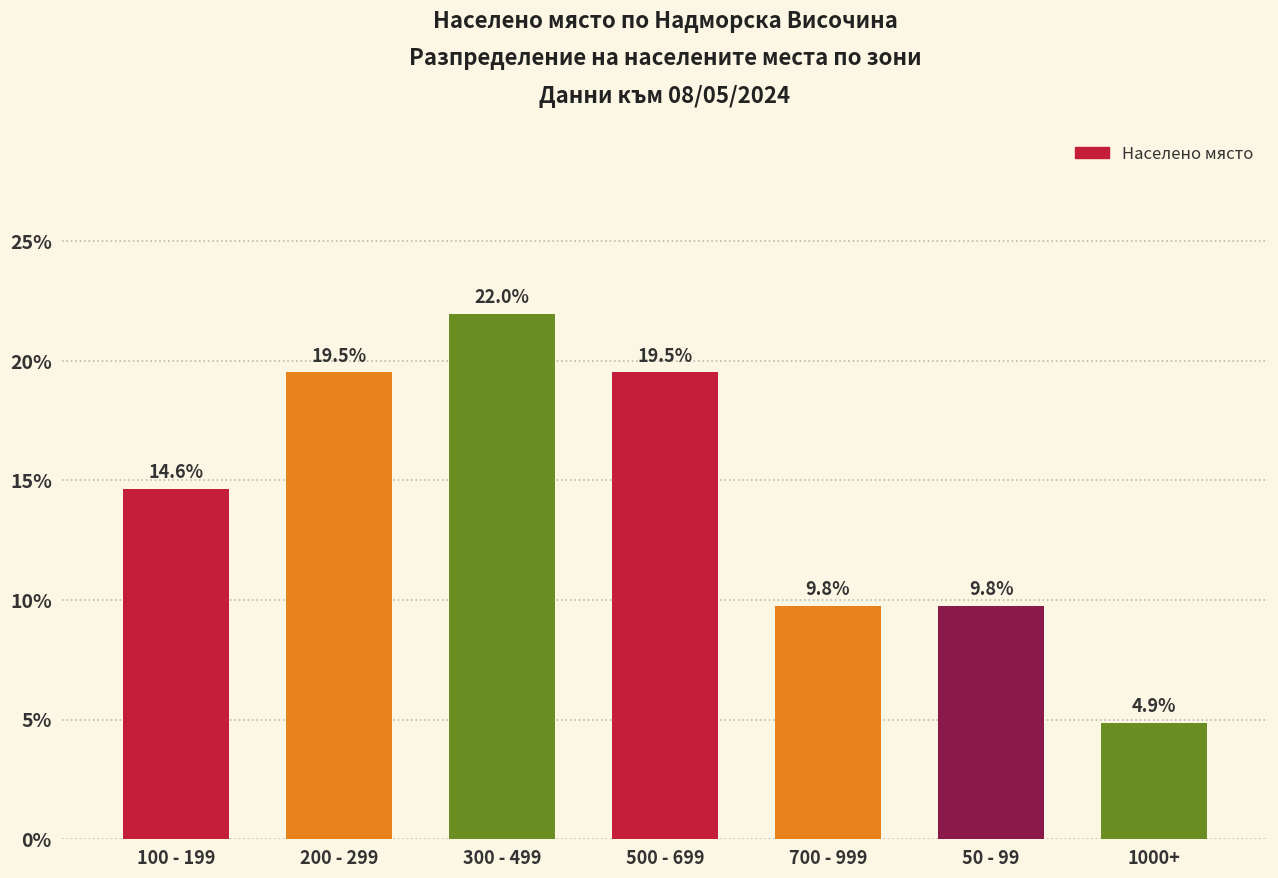

Between 200 - 299 and 50 - 99, which is larger?

200 - 299